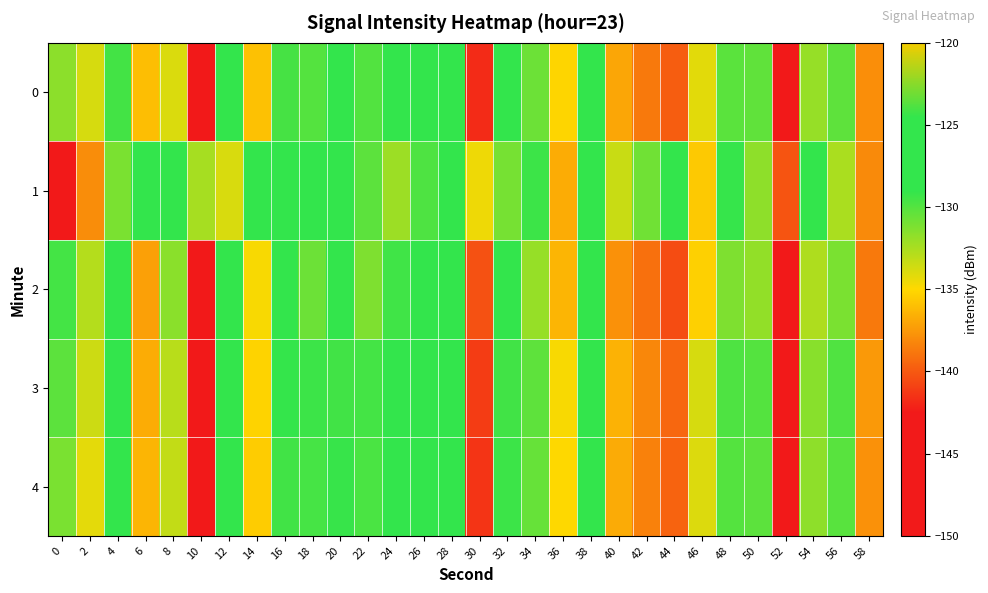

Which has a higher value, 50 or 52?

50